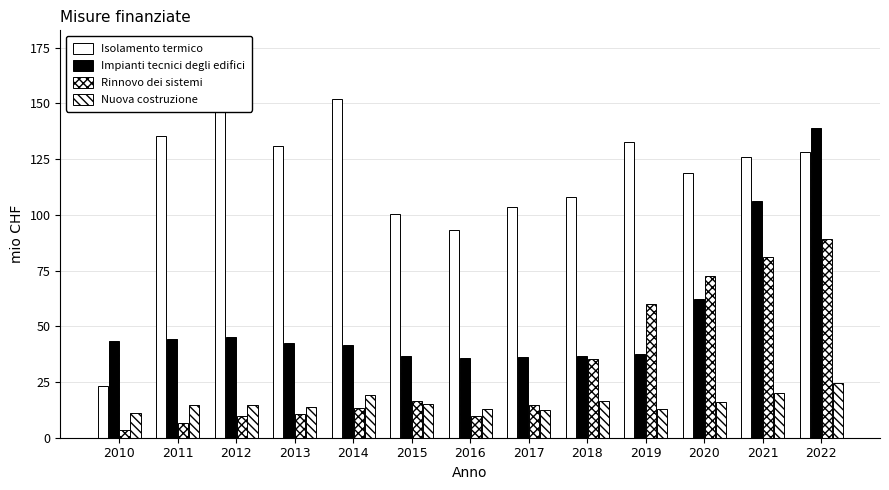

True or false: Nuova costruzione has a value of 12.8 at 2016.

True